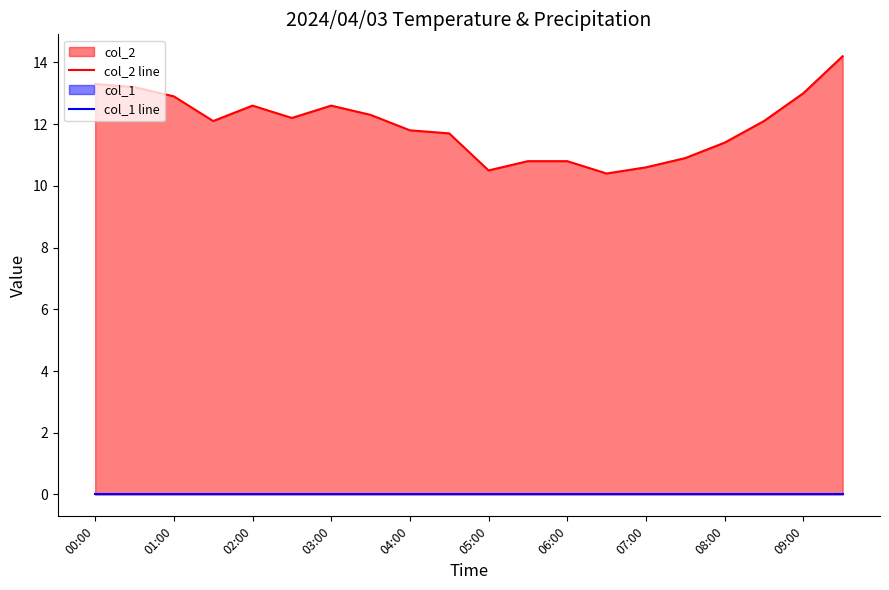

Reading right to left, transcribe all the data shown in this chart.

col_2 line: 14.2	13.0	12.1	11.4	10.9	10.6	10.4	10.8	10.8	10.5	11.7	11.8	12.3	12.6	12.2	12.6	12.1	12.9	13.2	13.3
col_1 line: 0.0	0.0	0.0	0.0	0.0	0.0	0.0	0.0	0.0	0.0	0.0	0.0	0.0	0.0	0.0	0.0	0.0	0.0	0.0	0.0